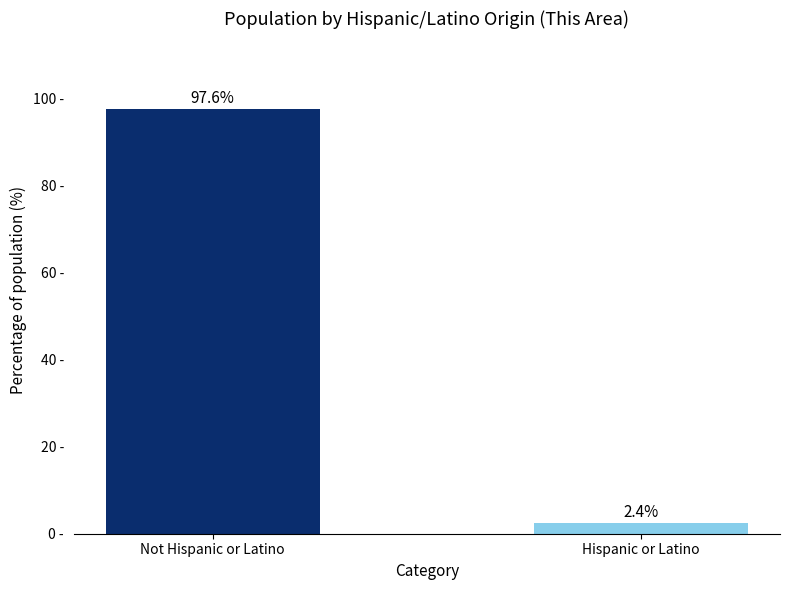

Where does the data first go above 97?

Not Hispanic or Latino